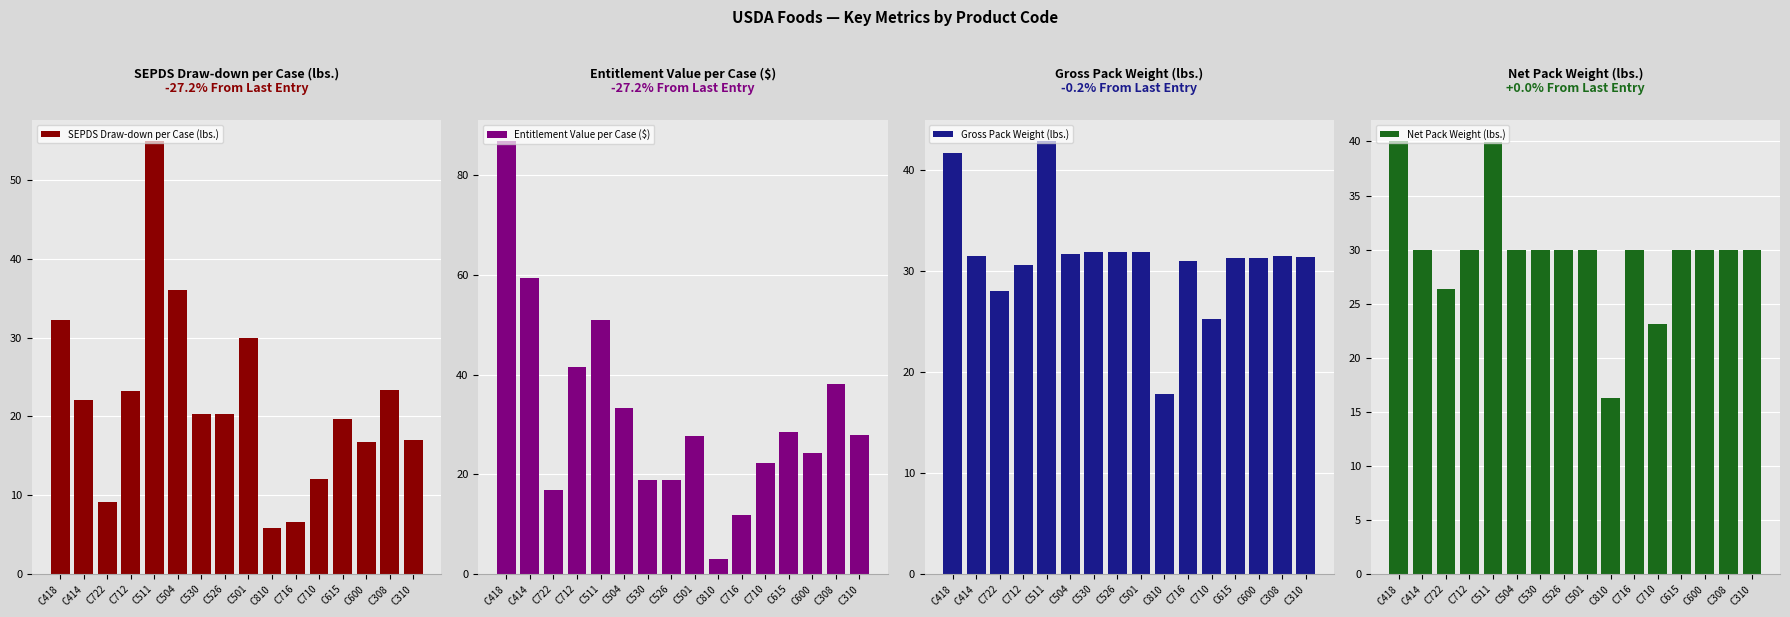

What is the total value across all series at C526?

101.0